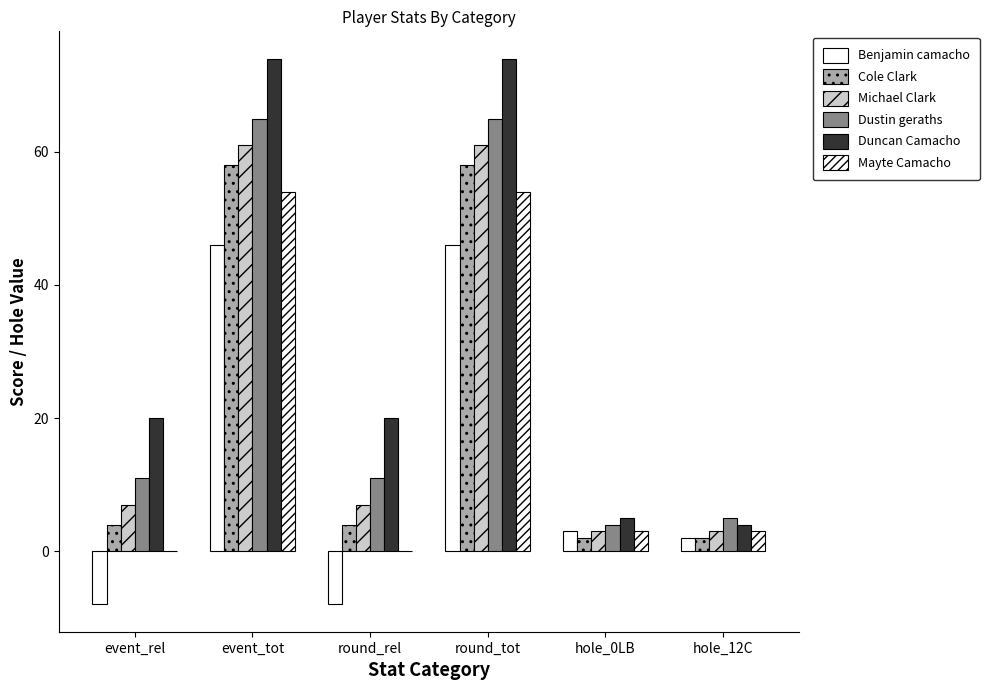

What is the value of the Cole Clark bar at the 5th from the left?

2